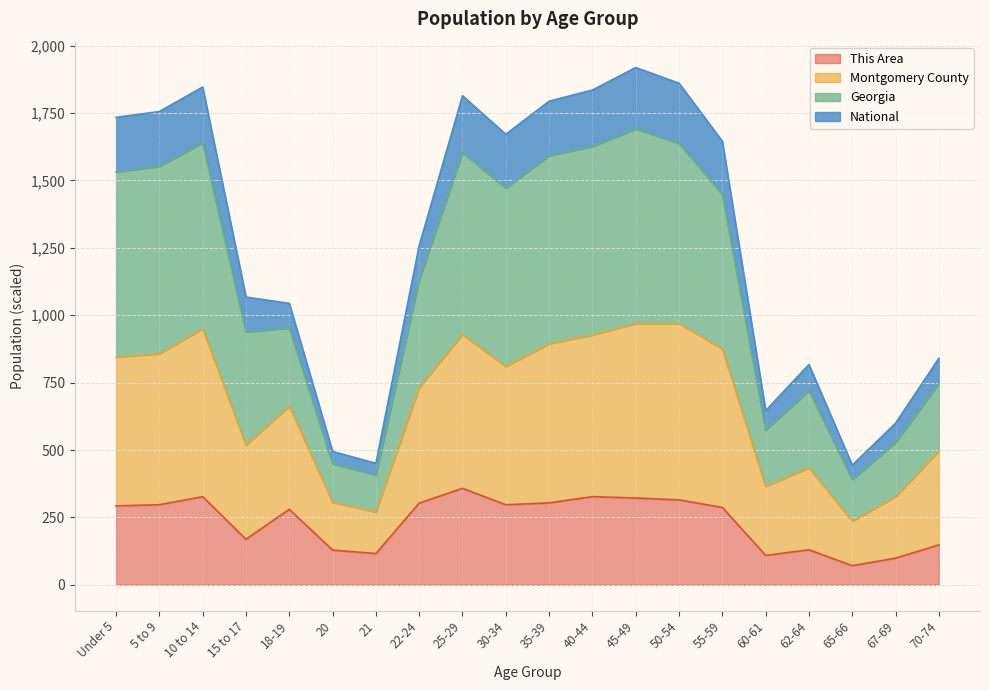

The Georgia series shows 1147.9 at 60-61. True or false?

False